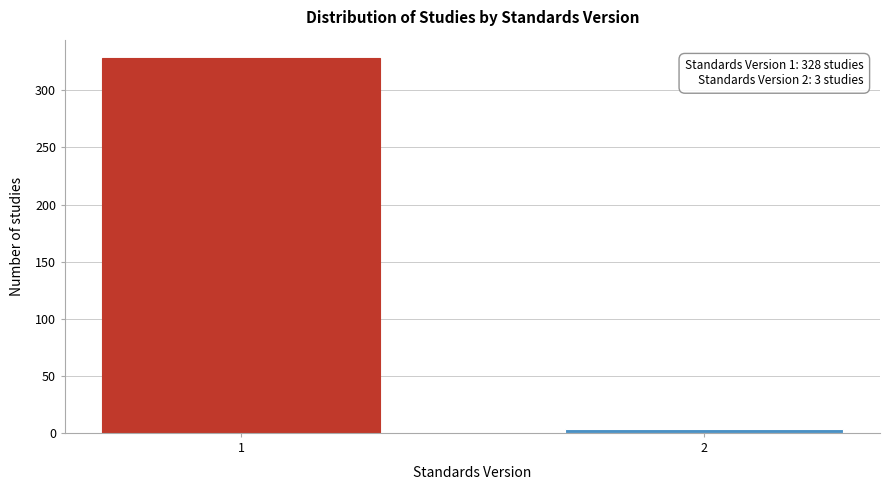

Reading right to left, list all the values displayed in this chart.

2=3	1=328